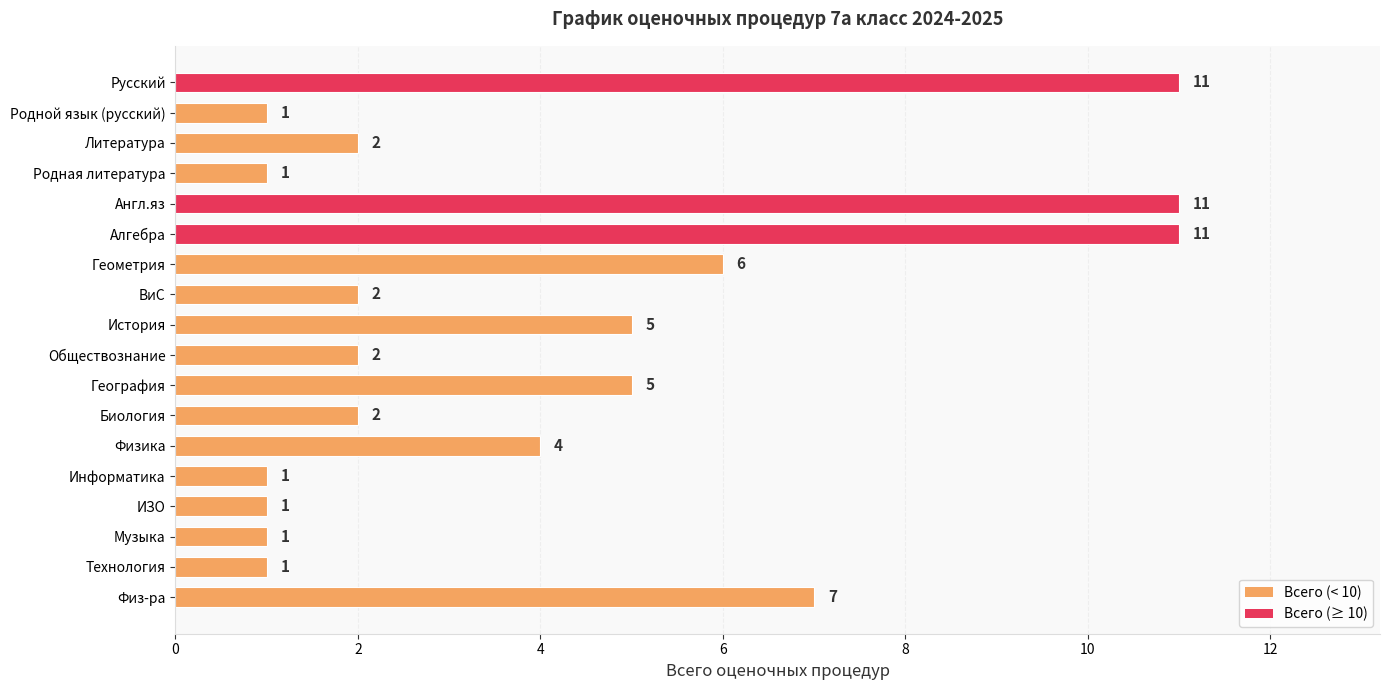

The value at География is 8. True or false?

False